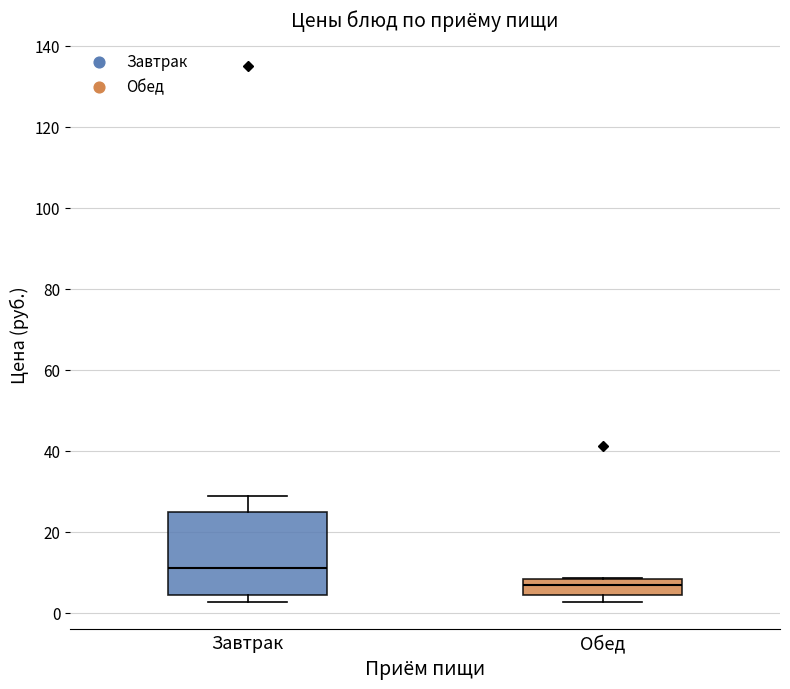

Where is the upper edge of the box for Завтрак on the y-axis? The values are not printed on the chart, so give them approximately, as read against the axis.

26